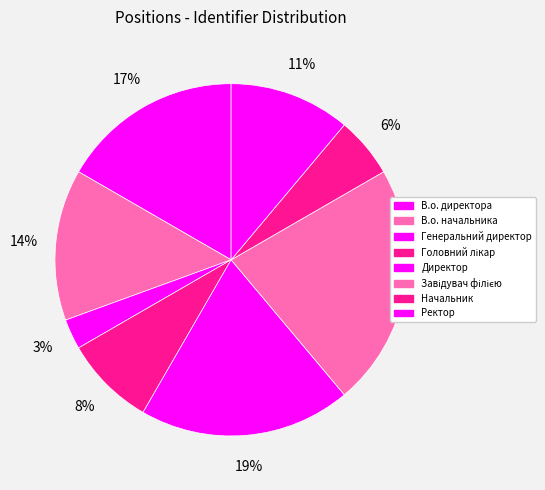

How many slices are in this pie chart?

8